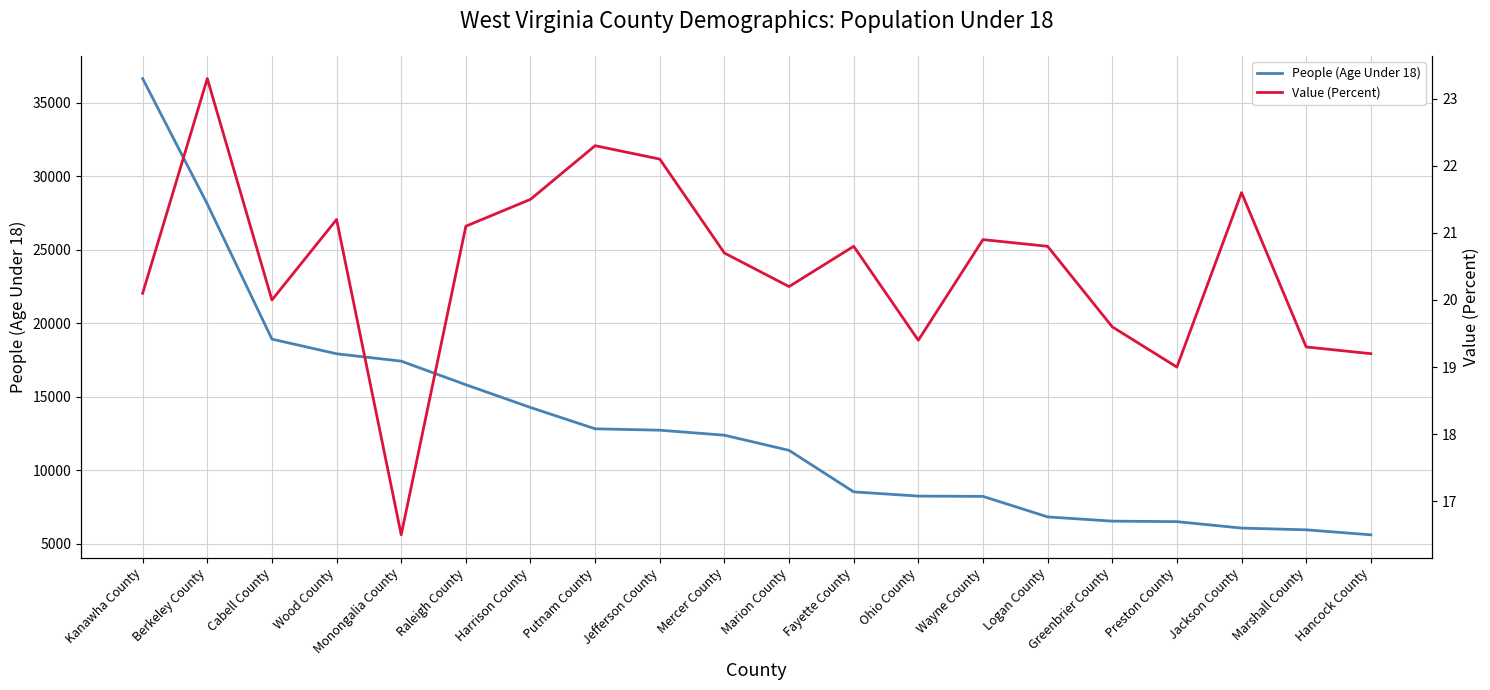

Which has a higher value, Fayette County or Berkeley County?

Berkeley County